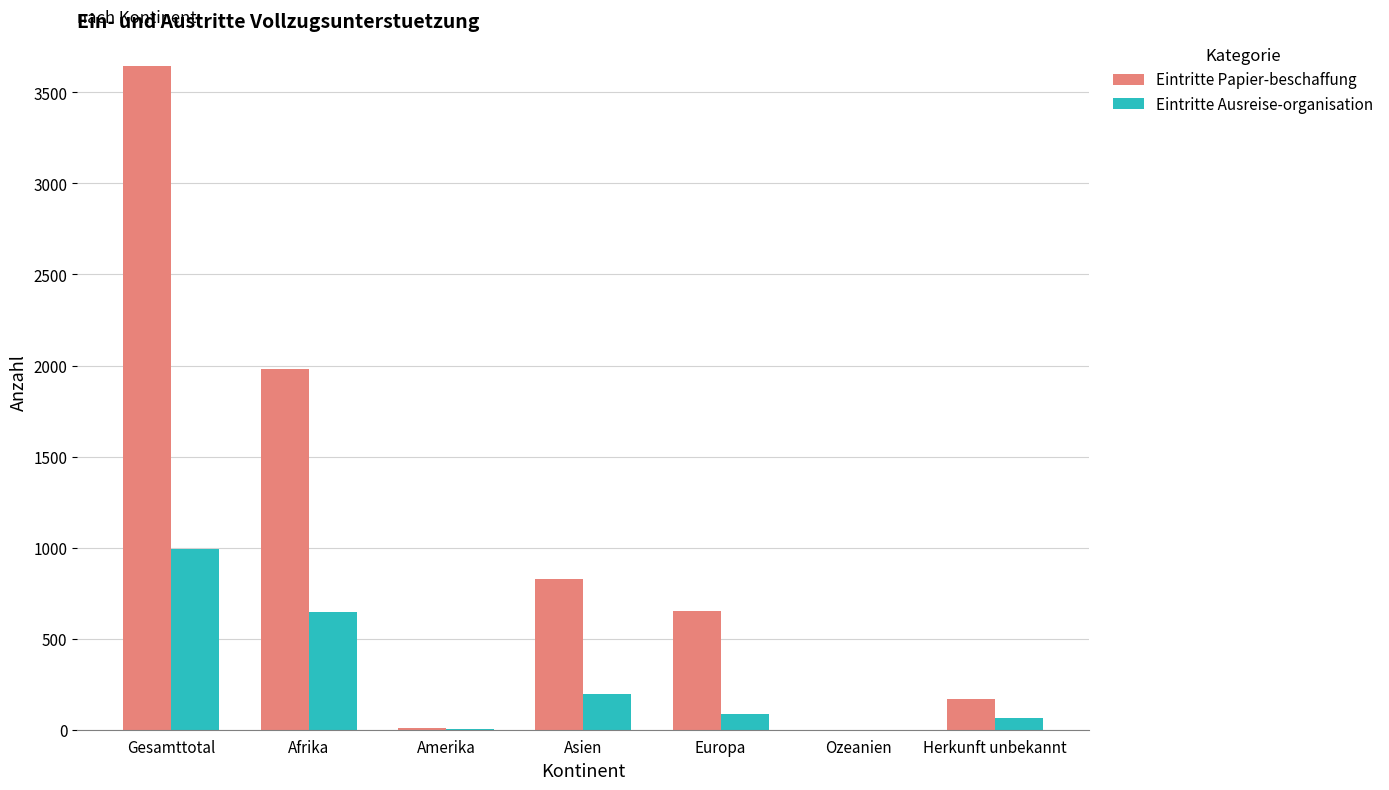

Where is Eintritte Ausreise-organisation nearest to the value 497?

Afrika